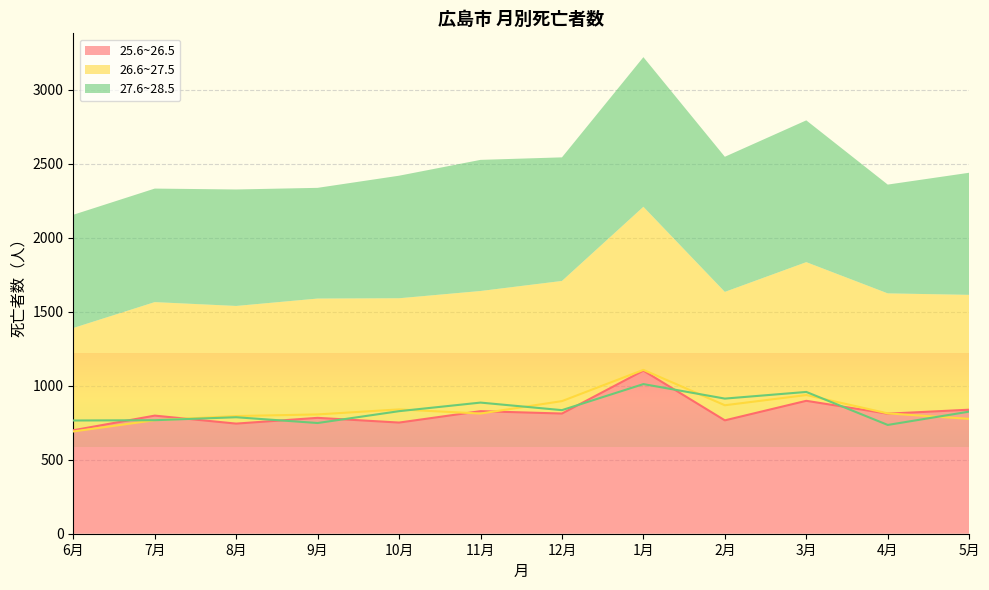

What is the value of the 27.6~28.5 point at the 1st from the left?

765